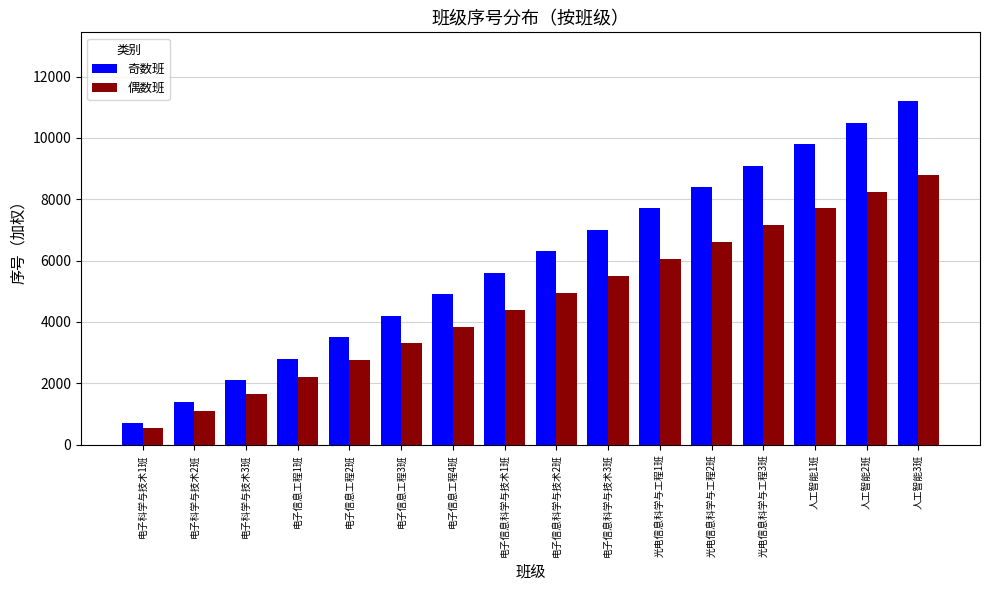

Is the value of 奇数班 at 电子信息工程3班 greater than the value of 偶数班 at 电子科学与技术1班?

Yes